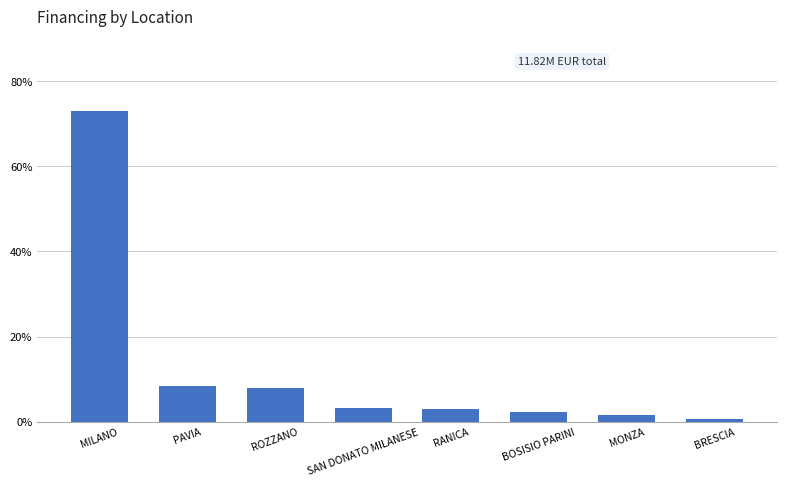

What is the difference between the values at MONZA and BRESCIA?

1.1